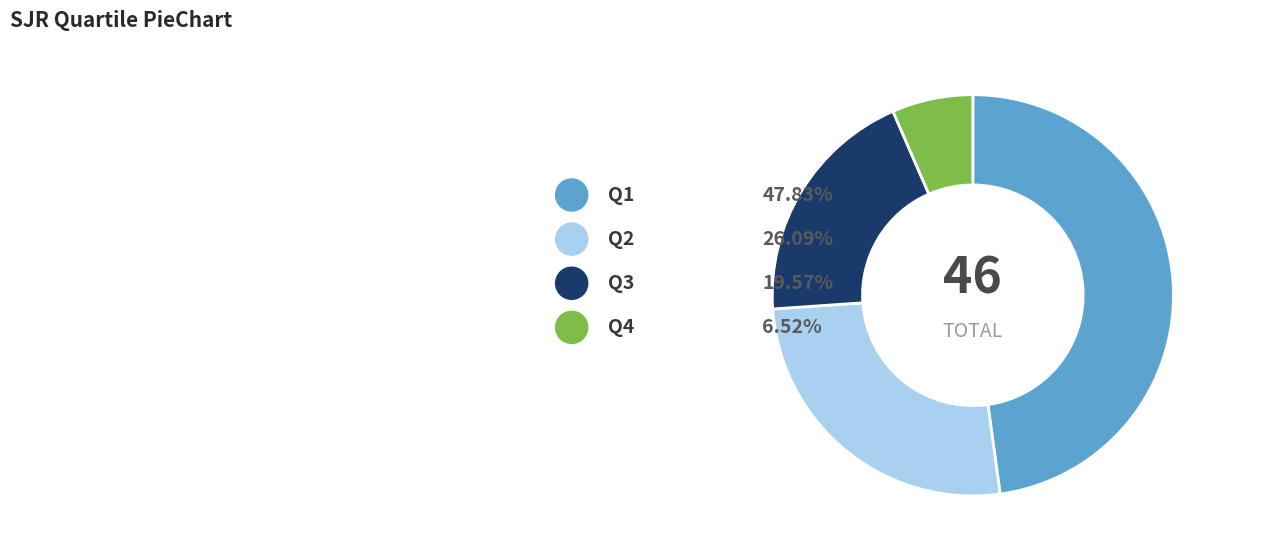

To the nearest percent, what is the average slice percentage?

25%